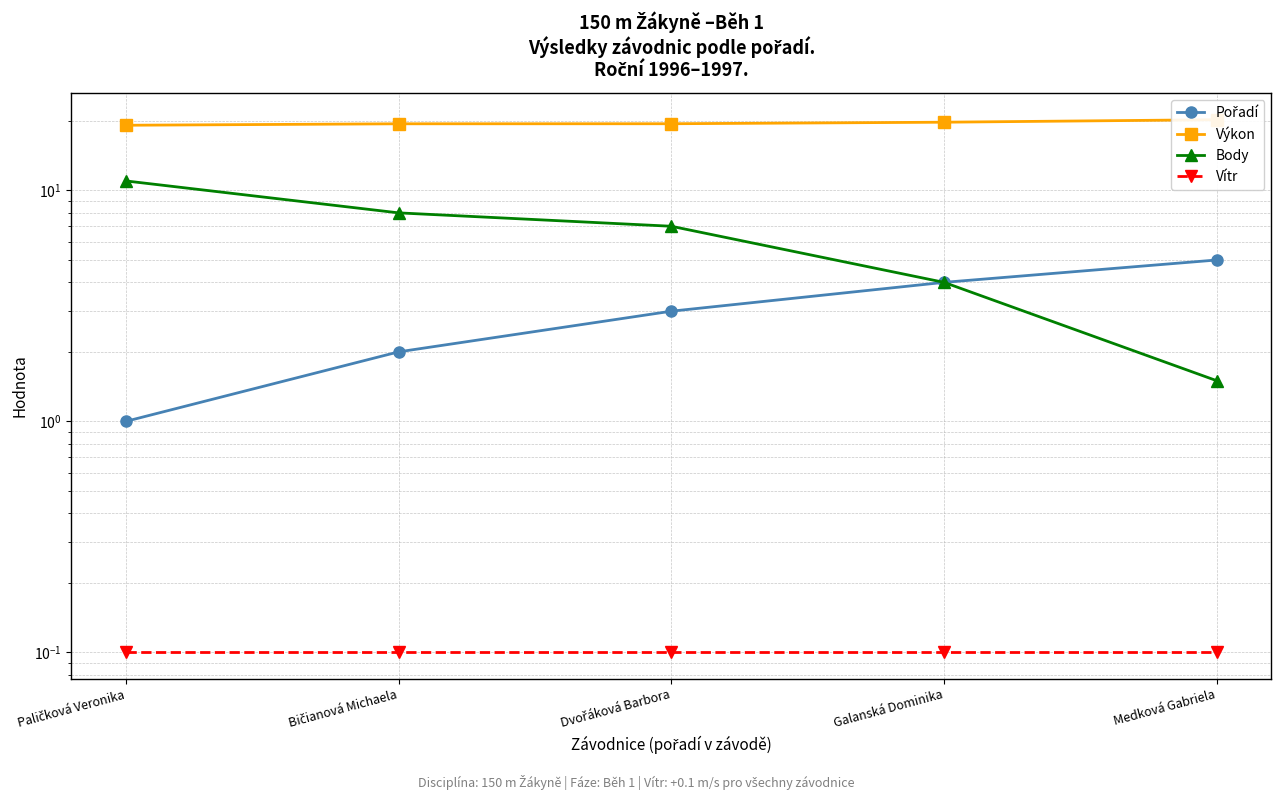

Reading left to right, list all the values displayed in this chart.

Pořadí: 1.0	2.0	3.0	4.0	5.0
Výkon: 19.2	19.4	19.5	19.8	20.3
Body: 11.0	8.0	7.0	4.0	1.5
Vítr: 0.1	0.1	0.1	0.1	0.1